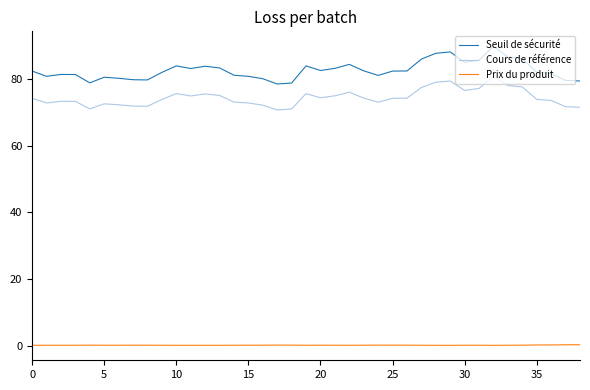

What is the difference between the maximum and minimum values in the Seuil de sécurité series?

11.3